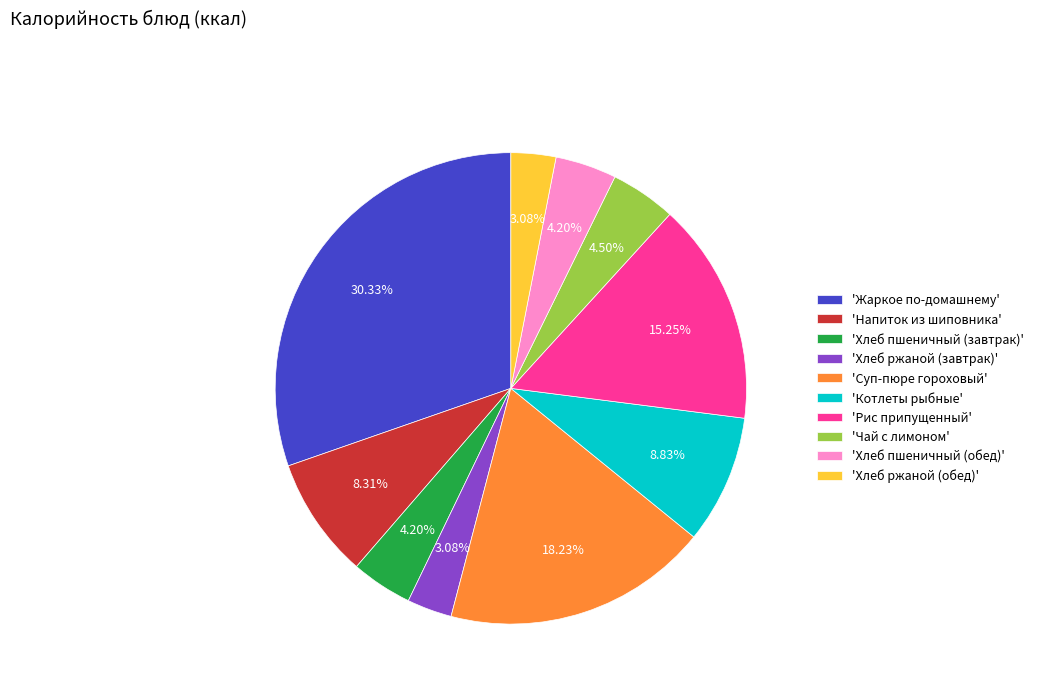

Which slice is the largest?

'Жаркое по-домашнему'